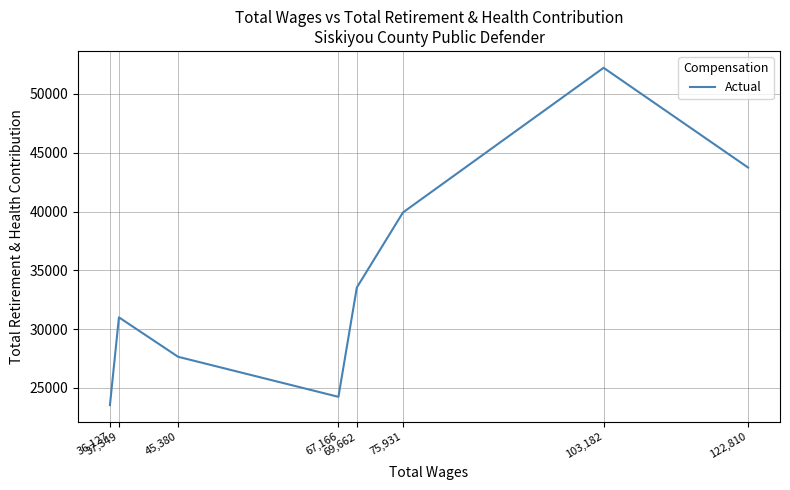

How many data points does each series have?

8